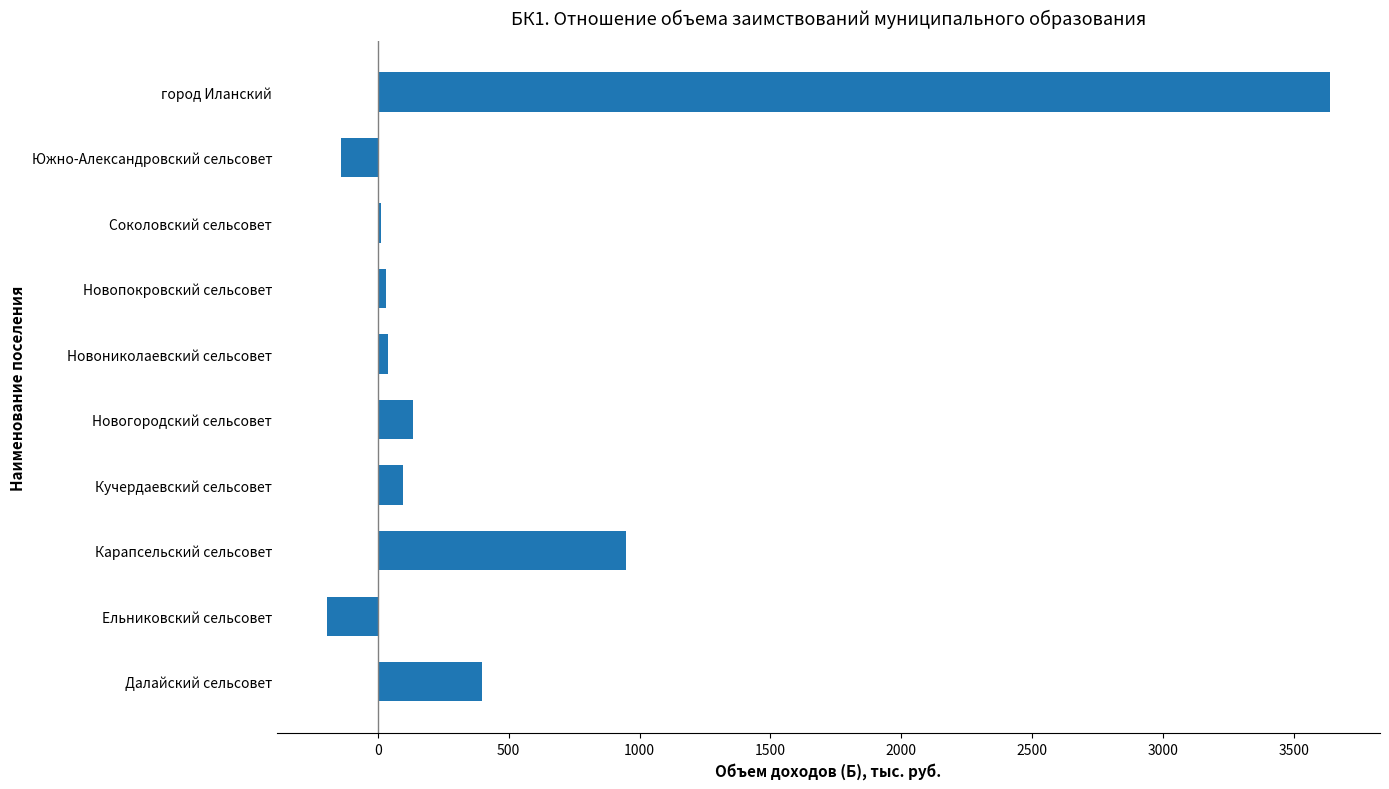

The value at Южно-Александровский сельсовет is -140.2. True or false?

True